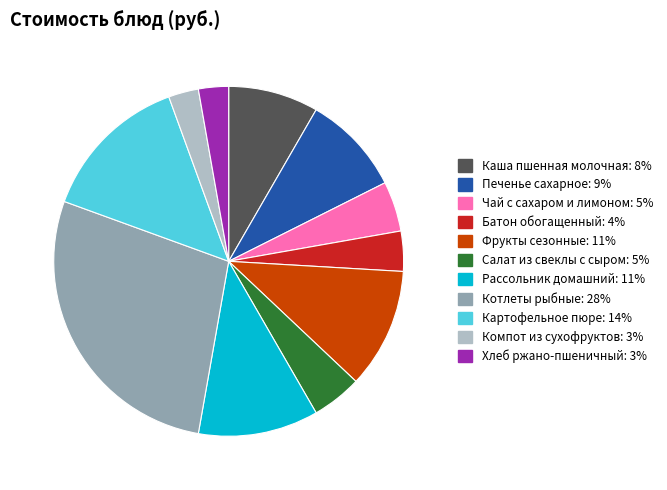

Does Хлеб ржано-пшеничный account for over 50% of the chart?

No